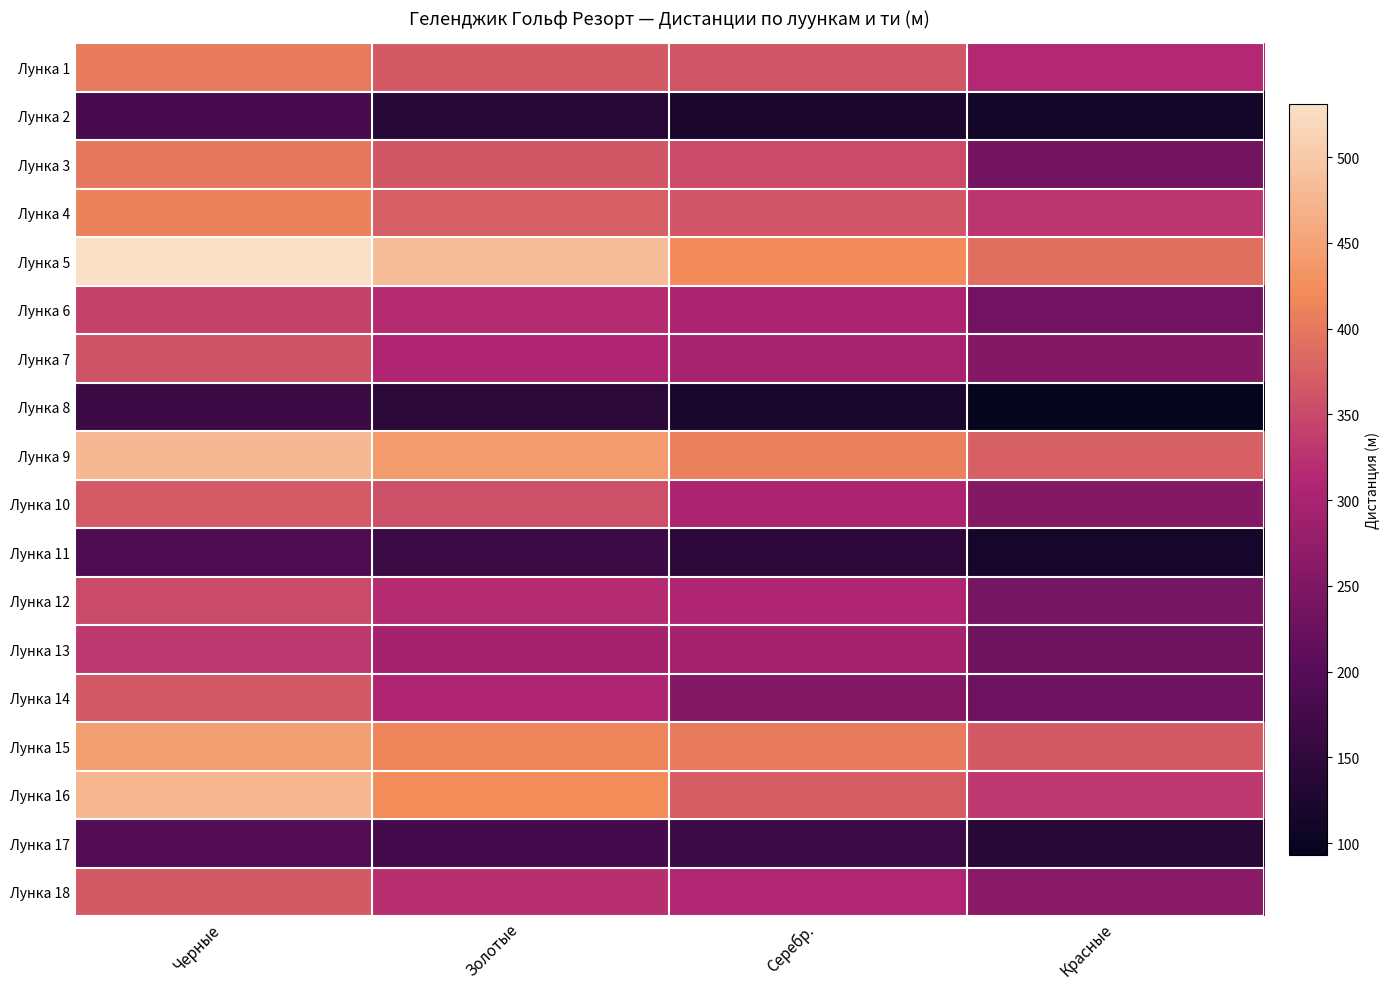

Which series has the largest total across all categories?

Лунка 5